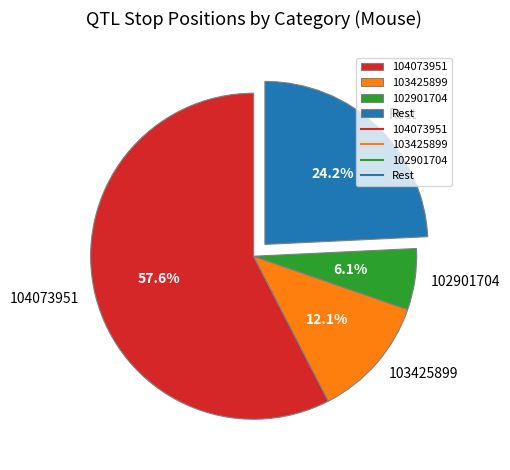

Between 102901704 and Rest, which is larger?

Rest